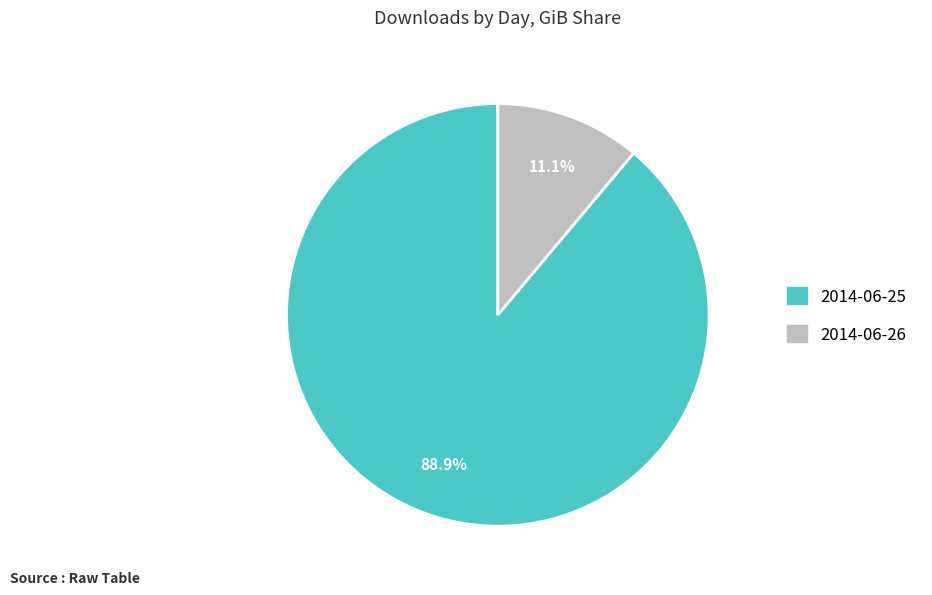

Rank the categories by value from highest to lowest.

2014-06-25, 2014-06-26